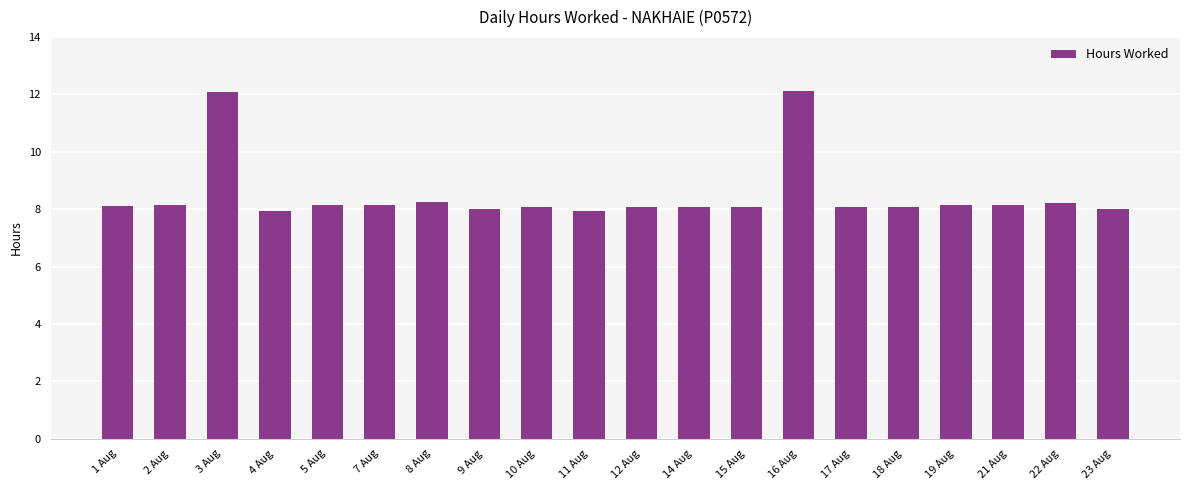

What position from the left is 10 Aug?

9